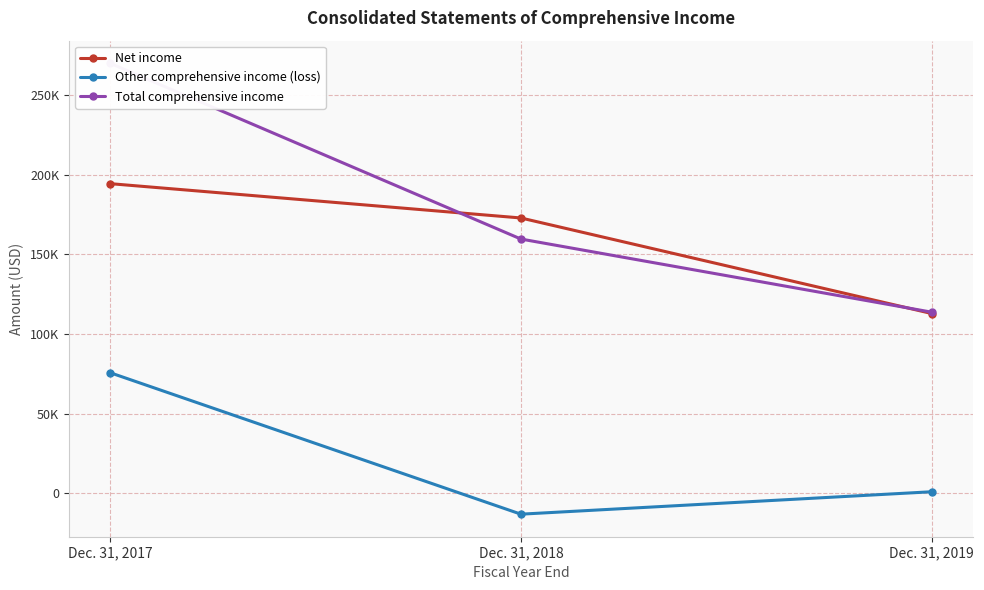

Which category has the lowest value across all series?

Dec. 31, 2018